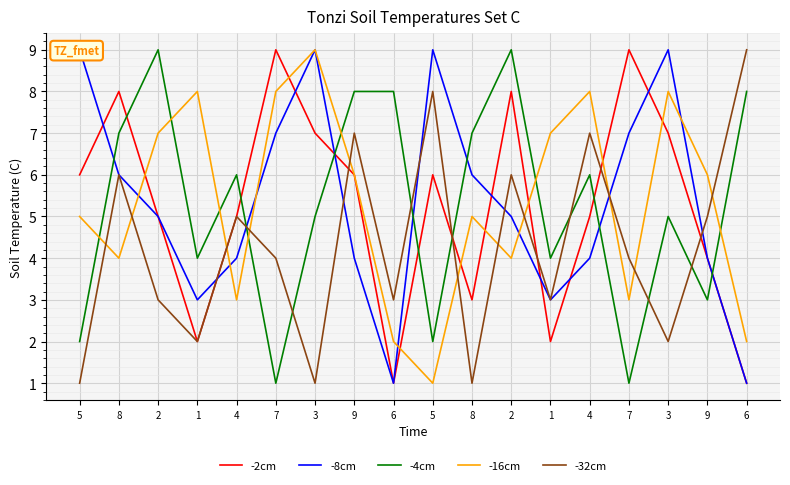

At 8, list the series in order from smallest to largest.

-16cm, -8cm, -32cm, -4cm, -2cm